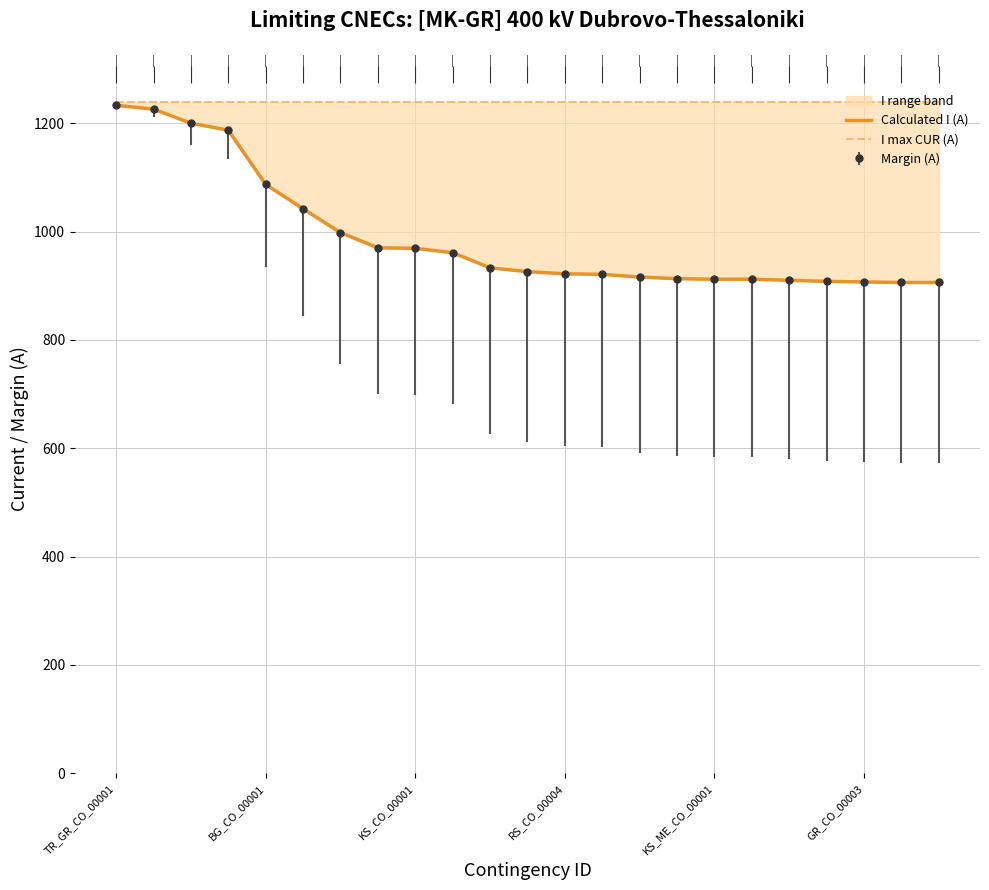

What is the average value of the I max CUR (A) series?

1240